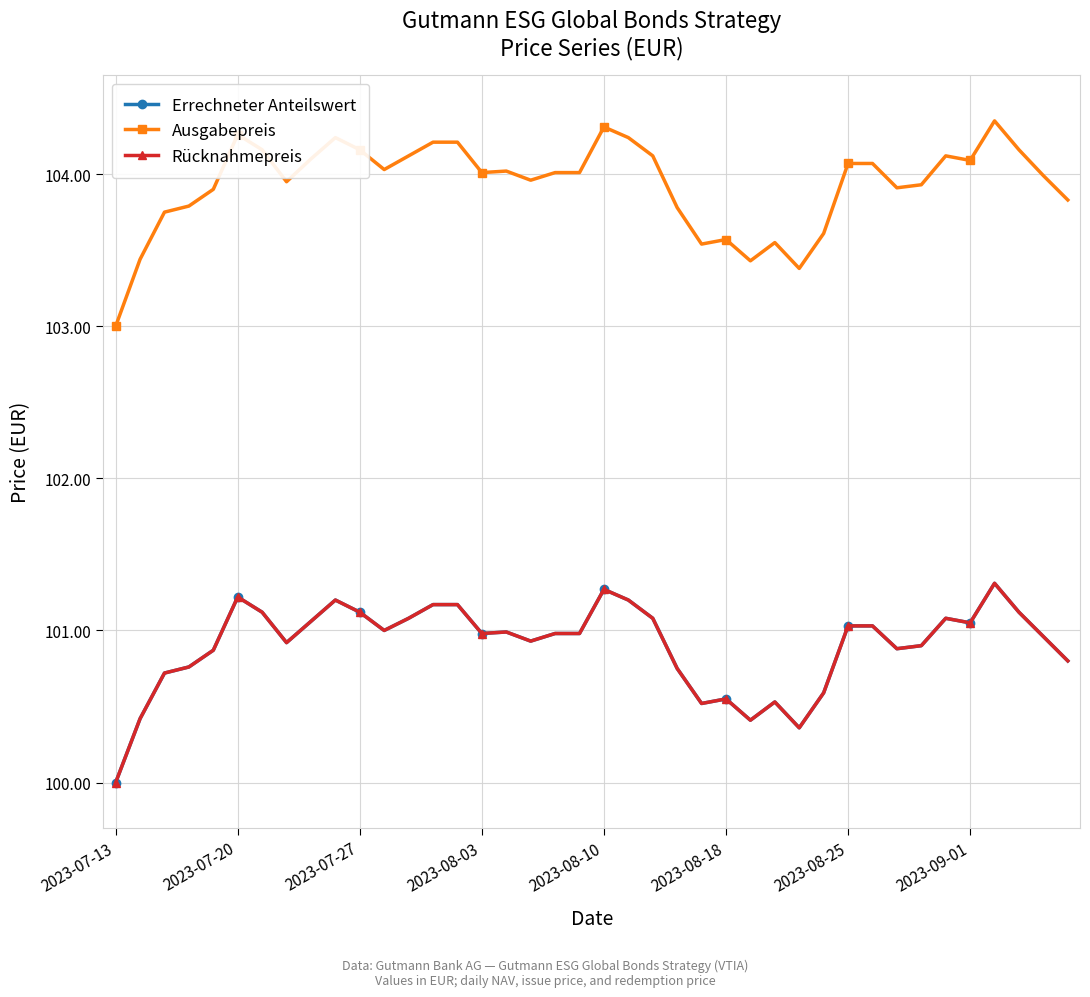

What is the smallest value displayed?

100.0